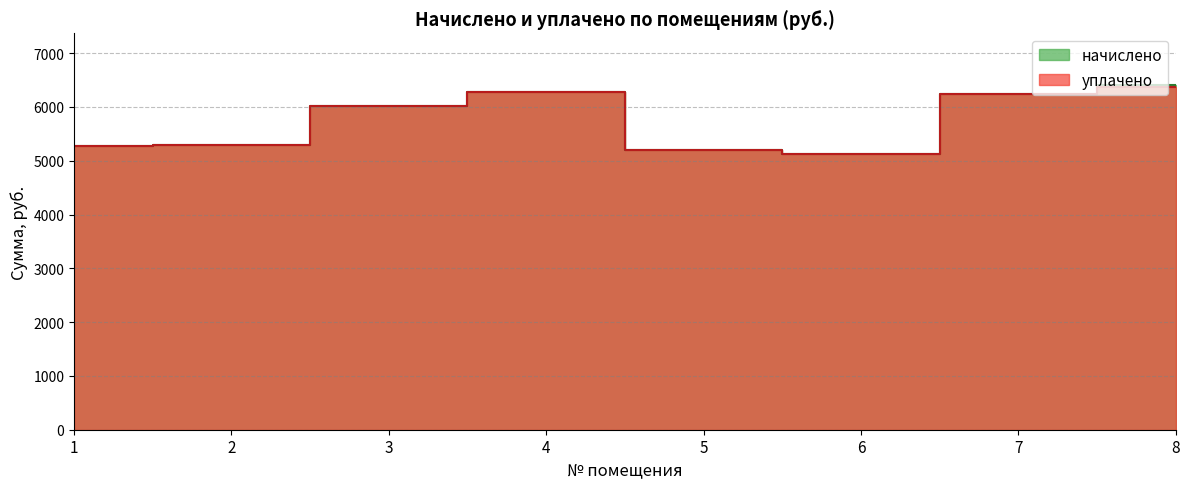

How many interior local peaks does the уплачено series have?

1